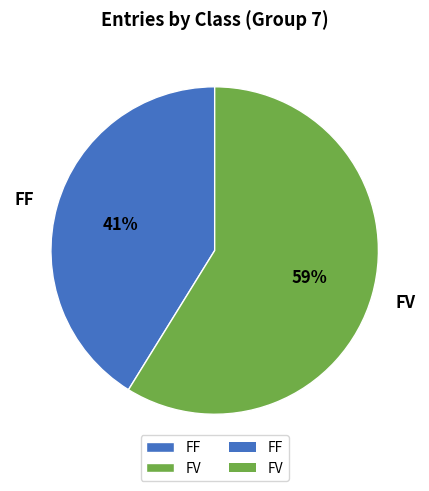

How many slices are in this pie chart?

2